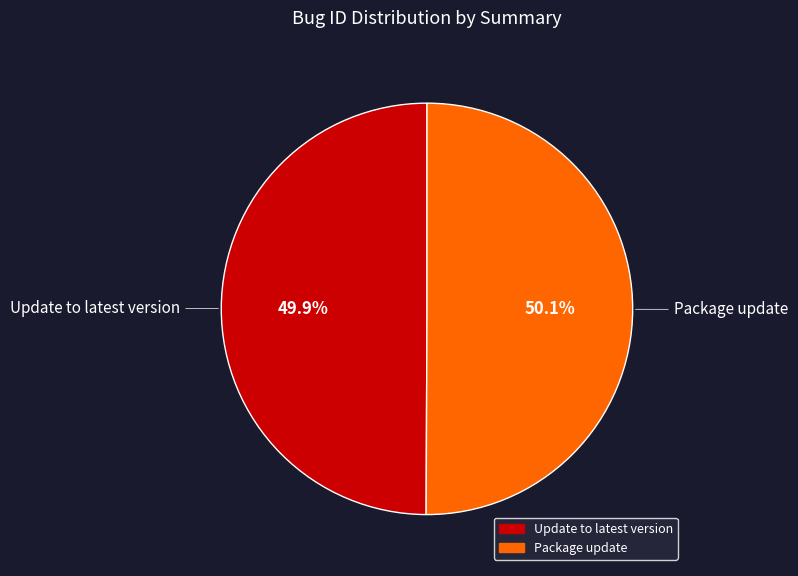

What percentage do Package update and Update to latest version together represent?

100.0%